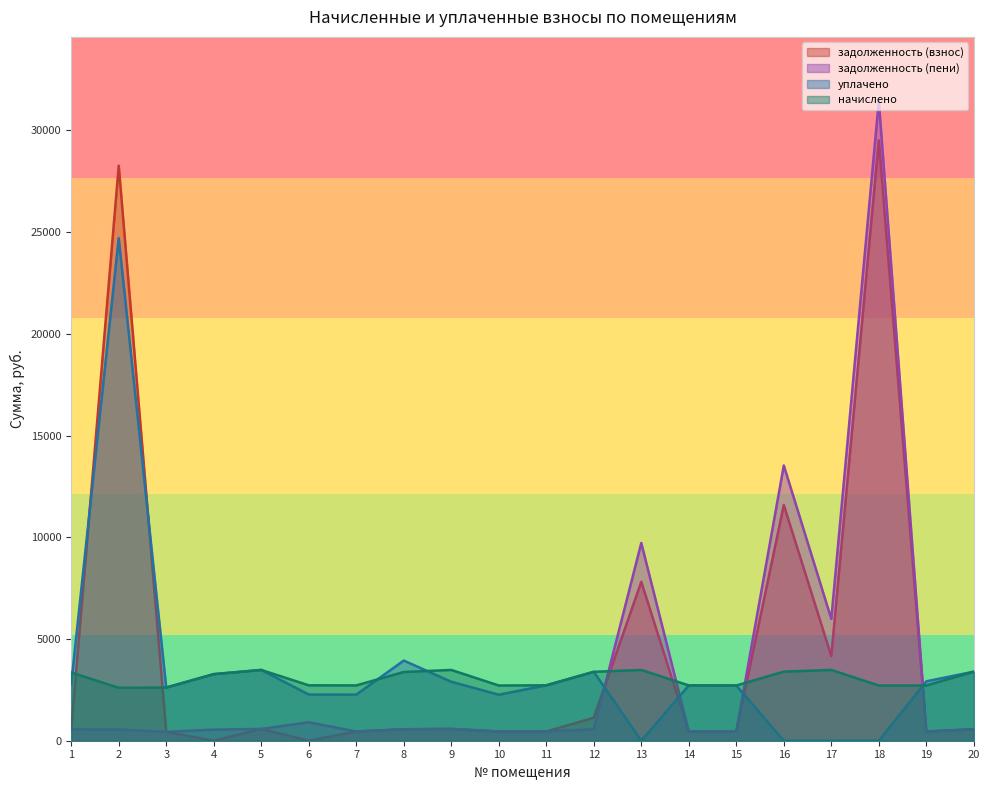

Reading right to left, list all the values displayed in this chart.

начислено: 20=3395.0	19=2714.3	18=2714.3	17=3478.4	16=3395.0	15=2714.3	14=2718.7	13=3478.4	12=3386.2	11=2723.0	10=2714.3	9=3478.4	8=3377.5	7=2718.7	6=2723.0	5=3478.4	4=3272.0	3=2613.2	2=2600.0	1=3355.5
уплачено: 20=3395.0	19=2919.0	18=0.0	17=0.0	16=0.0	15=2714.3	14=2718.7	13=0.0	12=3386.2	11=2723.0	10=2261.9	9=2898.7	8=3940.4	7=2265.6	6=2269.8	5=3478.4	4=3272.0	3=2613.2	2=24700.4	1=2796.2
задолженность (взнос): 20=565.8	19=452.4	18=29504.5	17=4160.2	16=11583.2	15=452.4	14=453.1	13=7808.1	12=1128.7	11=453.8	10=452.4	9=579.7	8=562.9	7=453.1	6=0.0	5=579.7	4=0.0	3=435.5	2=28262.7	1=559.2
задолженность (пени): 20=565.8	19=452.4	18=31446.4	17=5988.0	16=13527.0	15=452.4	14=453.1	13=9718.0	12=564.4	11=453.8	10=452.4	9=579.7	8=562.9	7=453.1	6=907.7	5=579.7	4=545.3	3=435.5	2=550.4	1=559.2